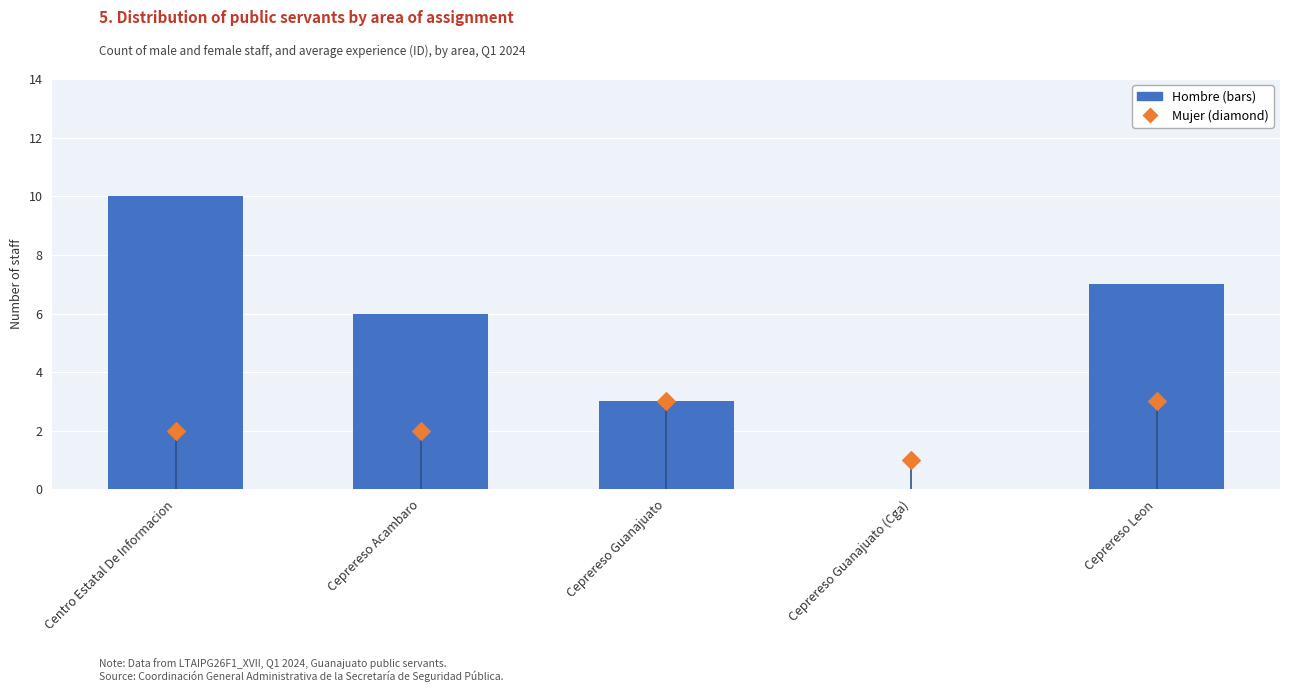

Which series reaches the maximum Y coordinate?

Hombre